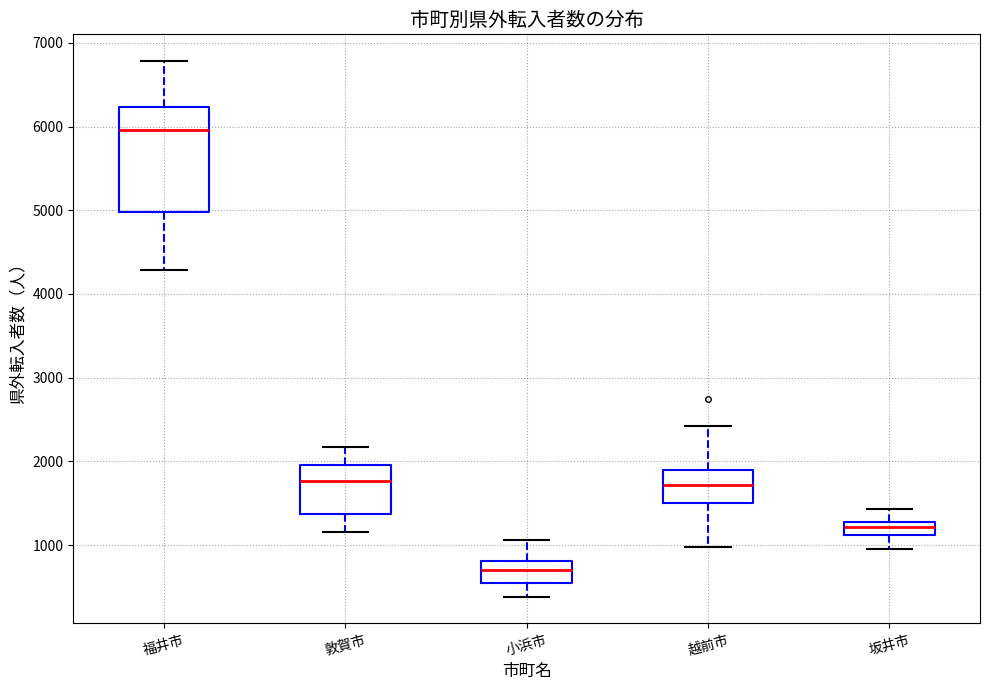

Reading left to right, read every box against the y-axis: the position of its median line, the range the box covers, and the ends of its whiskers. The values are not printed on the chart, so give them approximately, as read against the axis.

福井市: median 6000, box 5000 to 6200, whiskers 4300 to 6800
敦賀市: median 1800, box 1400 to 2000, whiskers 1200 to 2200
小浜市: median 700, box 500 to 800, whiskers 400 to 1100
越前市: median 1700, box 1500 to 1900, whiskers 1000 to 2400
坂井市: median 1200, box 1100 to 1300, whiskers 1000 to 1400